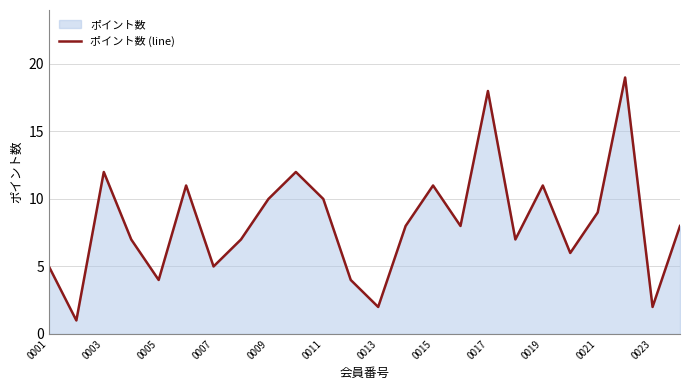

True or false: the data has more than 0 interior local peaks.

True